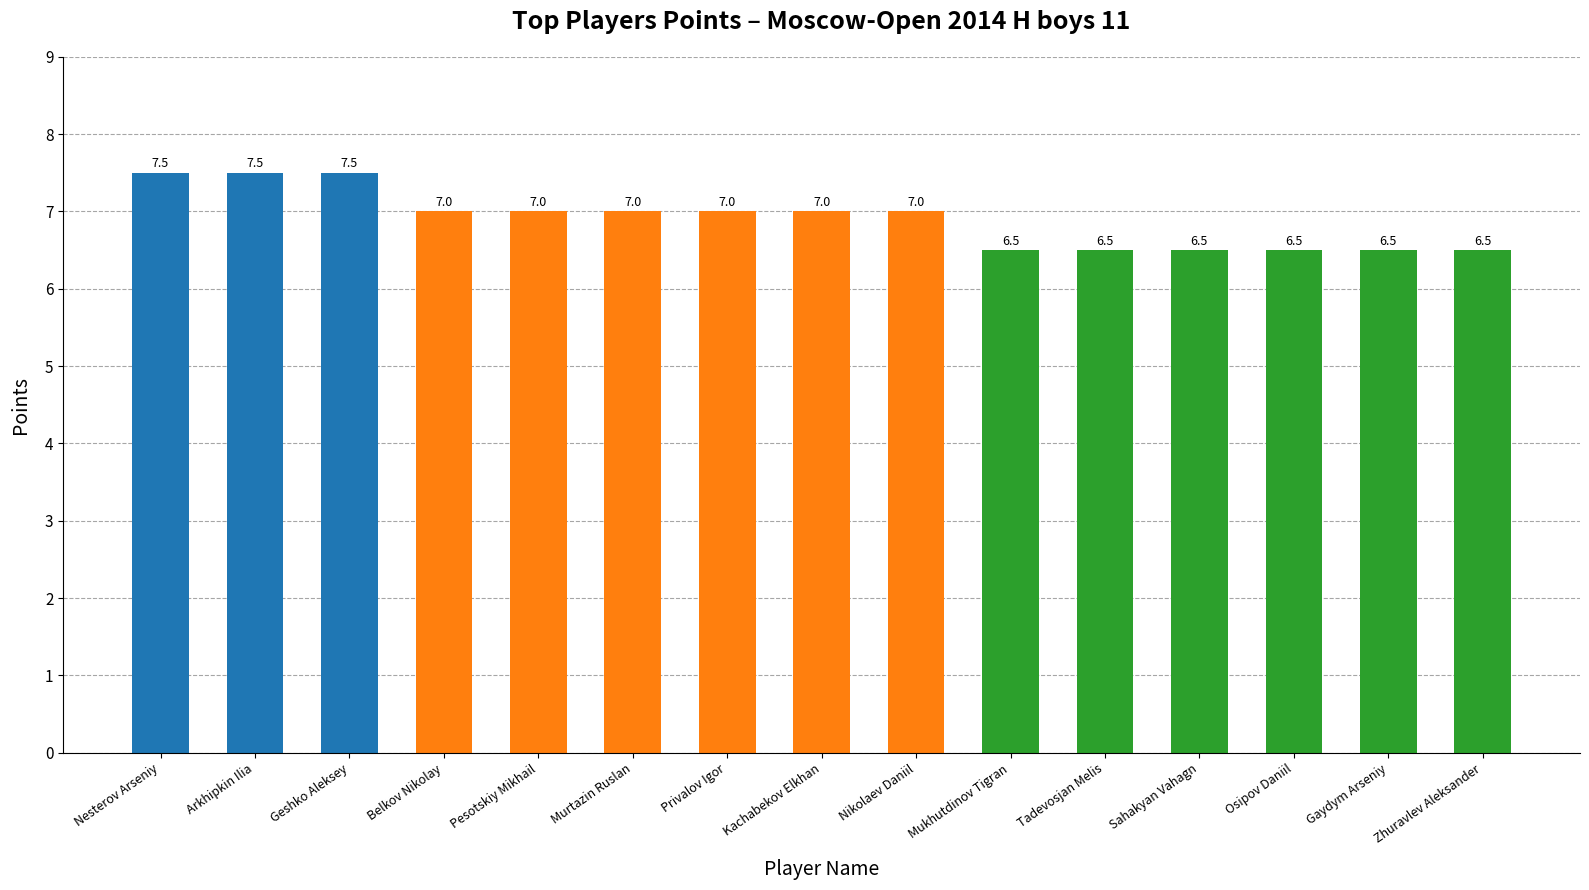

Which has a higher value, Nesterov Arseniy or Gaydym Arseniy?

Nesterov Arseniy